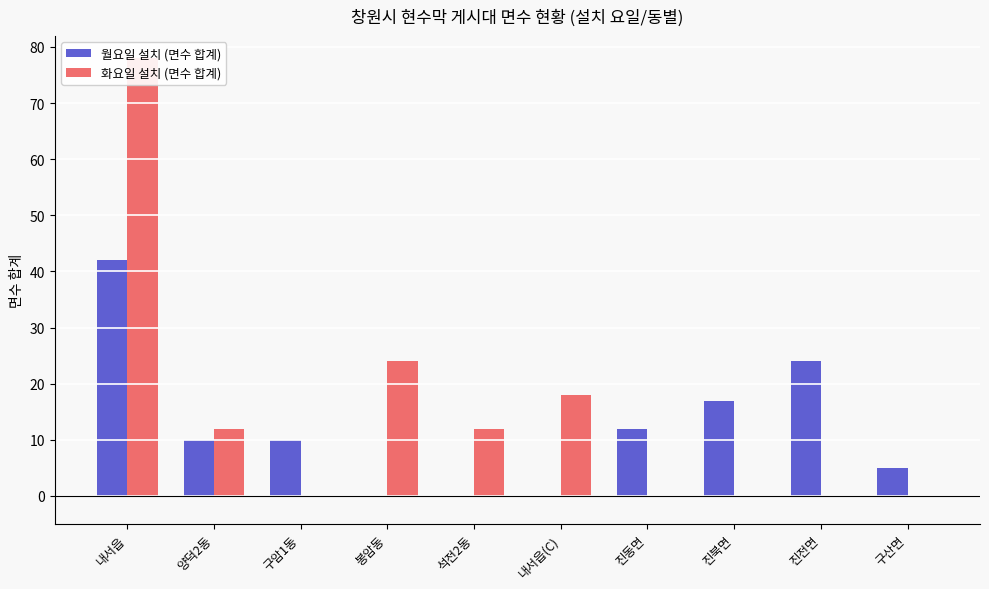

At which category is the sum across all series the highest?

내서읍